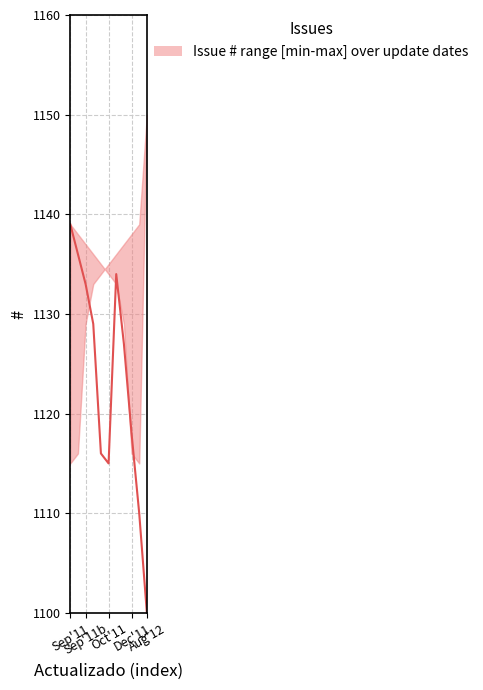

At which label does median reach its minimum?

2012-08-27